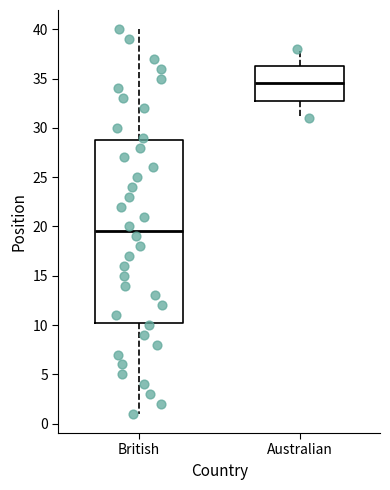

Where is the upper edge of the box for British on the y-axis? The values are not printed on the chart, so give them approximately, as read against the axis.

29.0